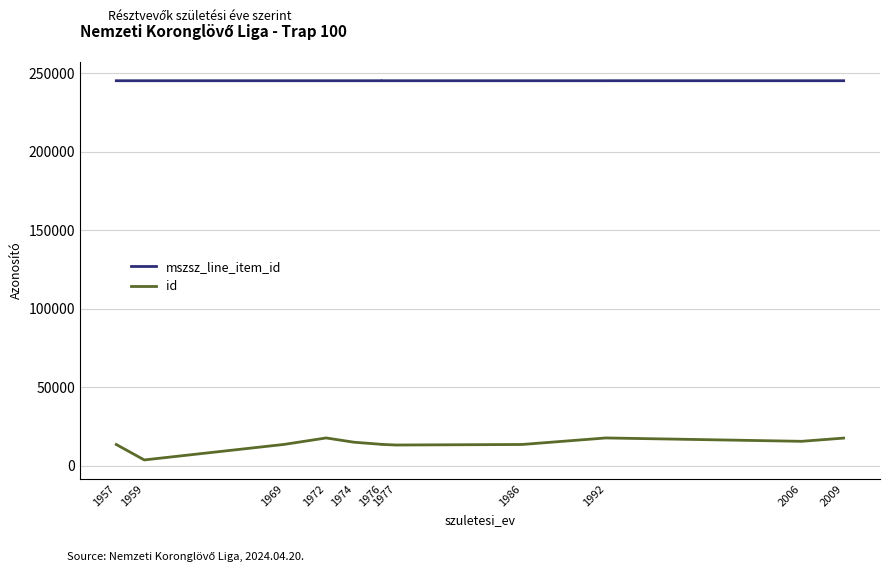

Where is mszsz_line_item_id nearest to the value 245220?

1974